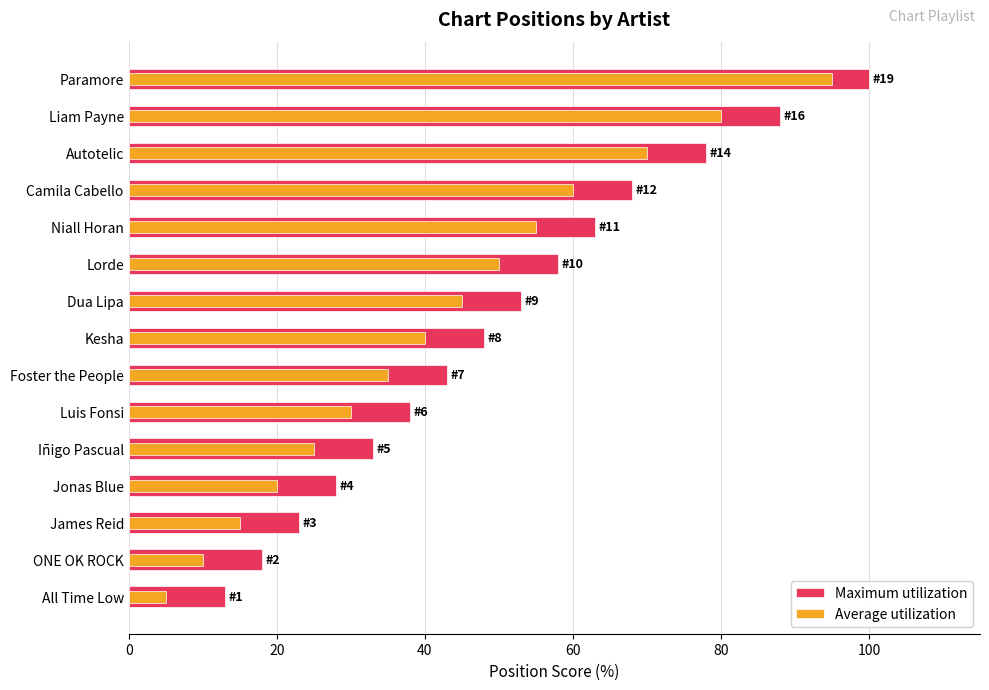

What is the highest value of the Maximum utilization series?

100.0